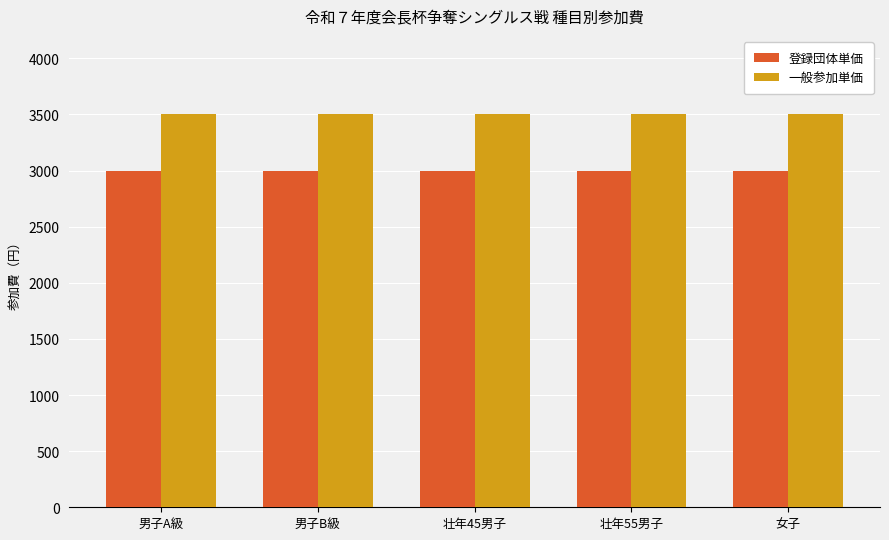

The value of 一般参加単価 at 壮年55男子 is 6158. True or false?

False